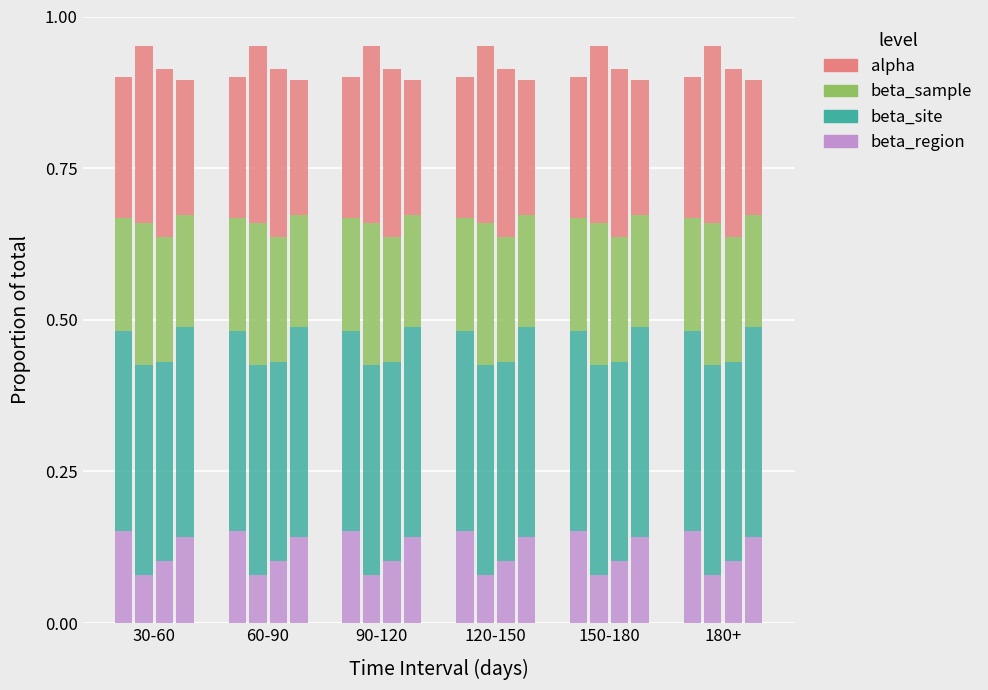

Are the bars horizontal?

No